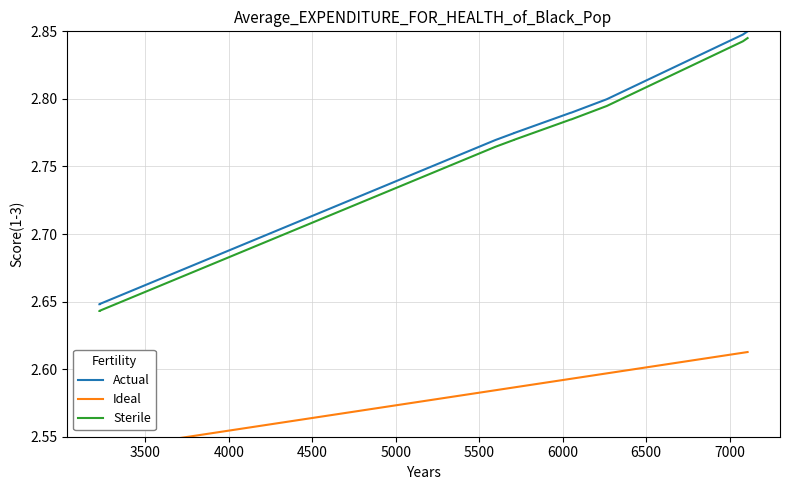

What is the average value of the Actual series?

2.8